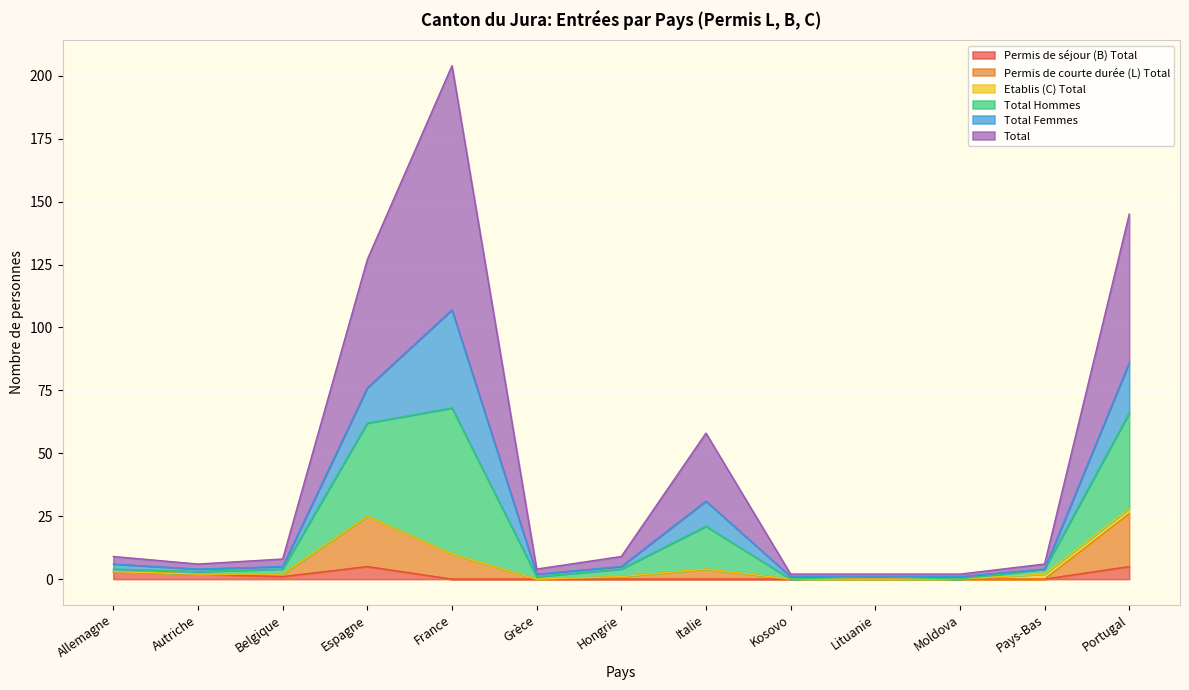

What value does the Total series have at Kosovo?

1